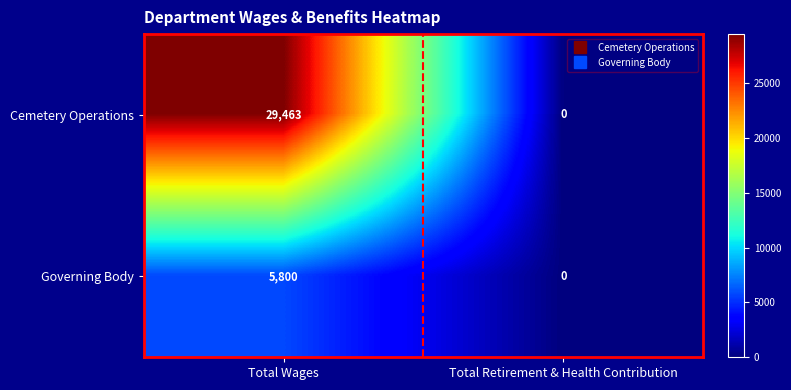

Between Total Wages and Total Retirement & Health Contribution, which series saw the biggest shift?

Cemetery Operations